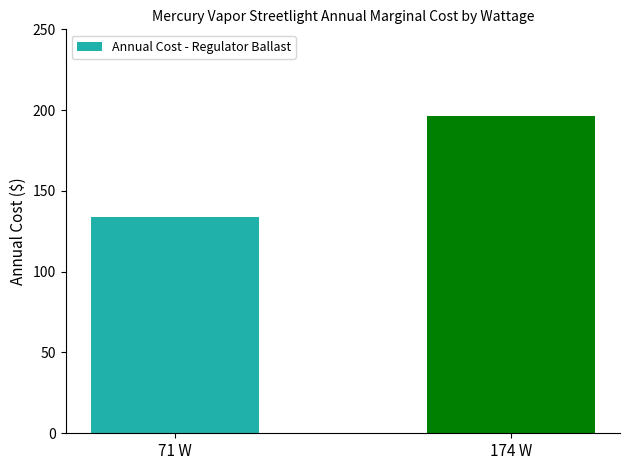

Between 174 W and 71 W, which is larger?

174 W